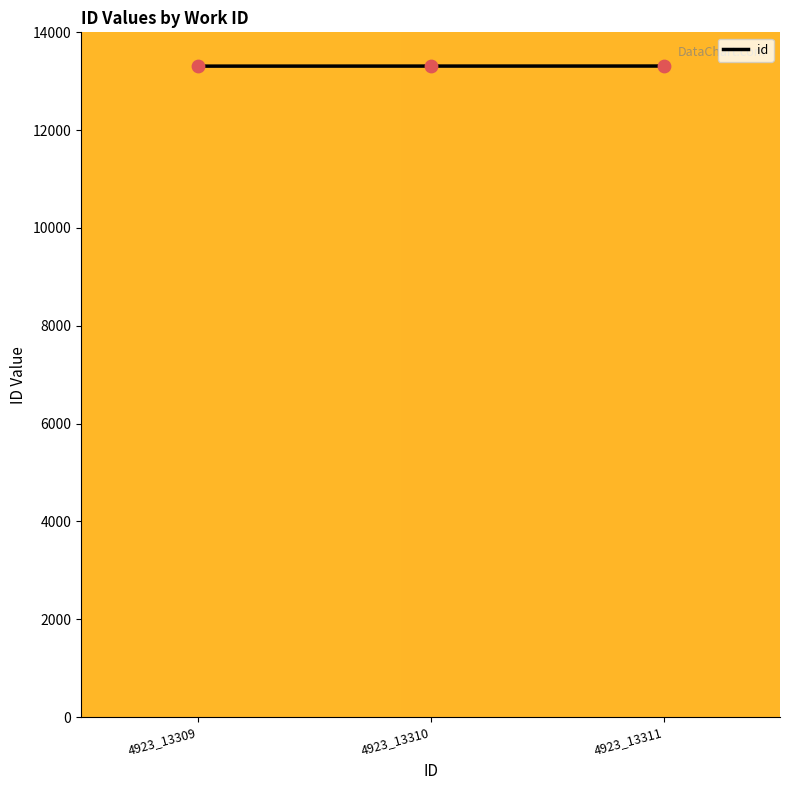

Between 4923_13311 and 4923_13310, which is larger?

4923_13311